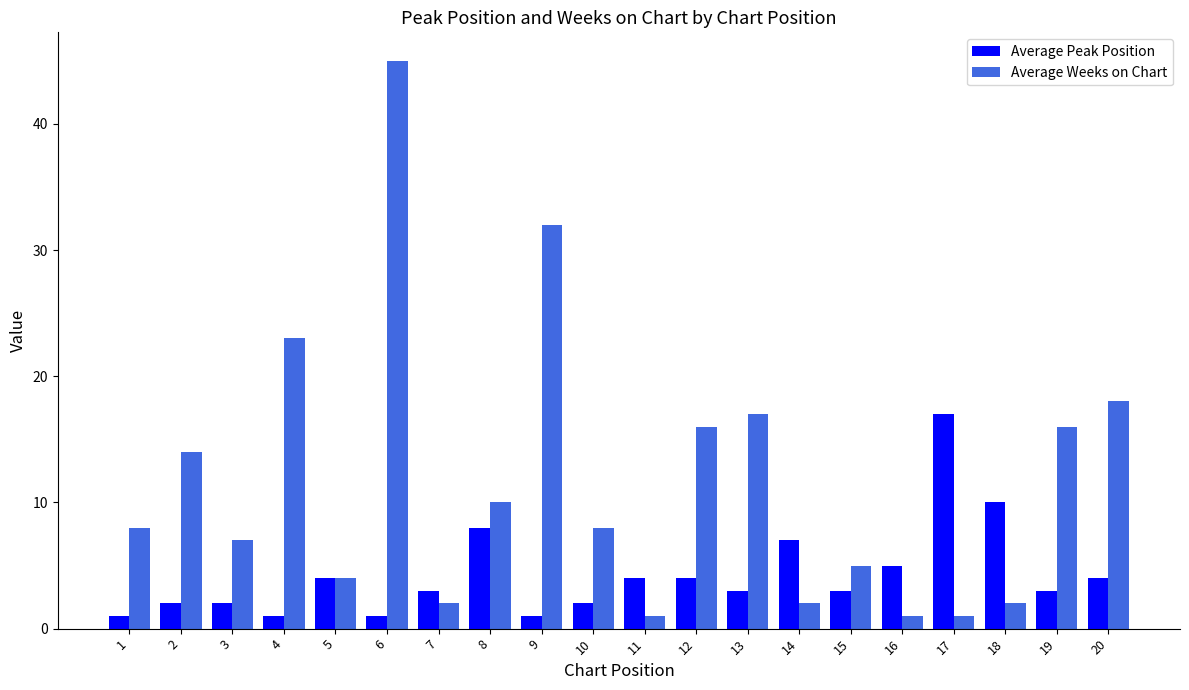

Which category has the highest value in the Average Weeks on Chart series?

6